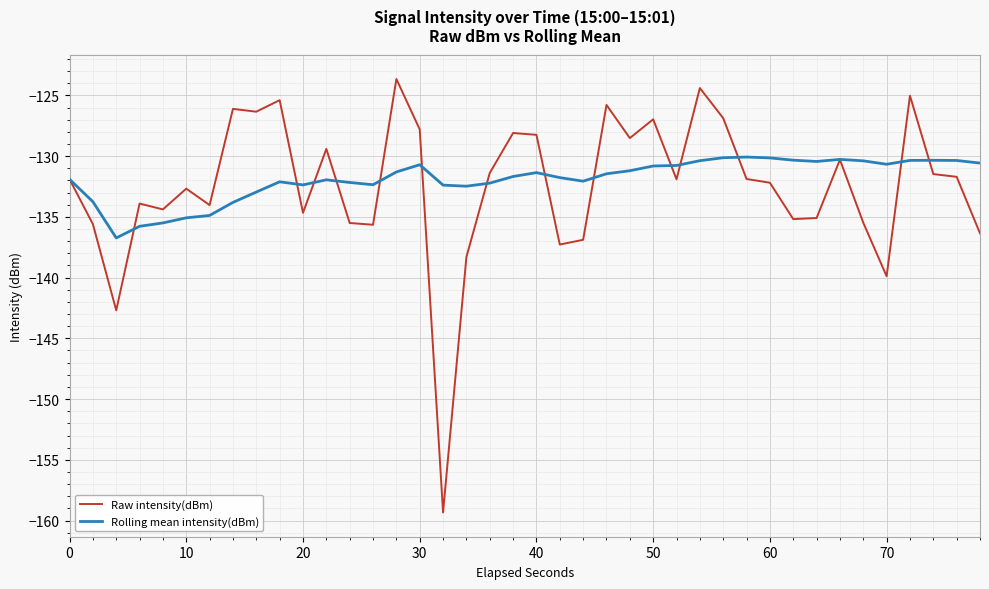

In Raw intensity(dBm), how many points are higher than both neighbors (excluding endpoints)?

12